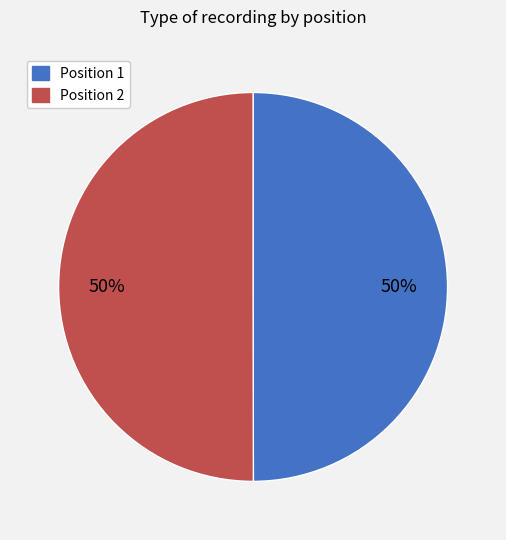

To the nearest percent, what is the average slice percentage?

50%